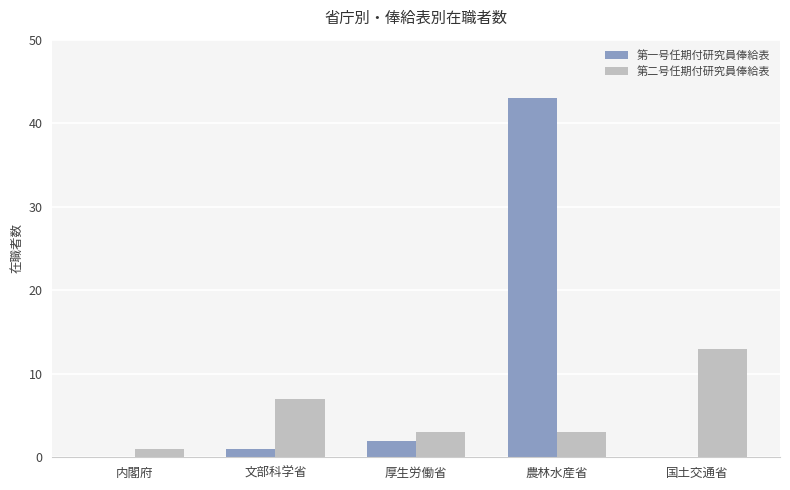

What is the sum of all 第一号任期付研究員俸給表 values?

46